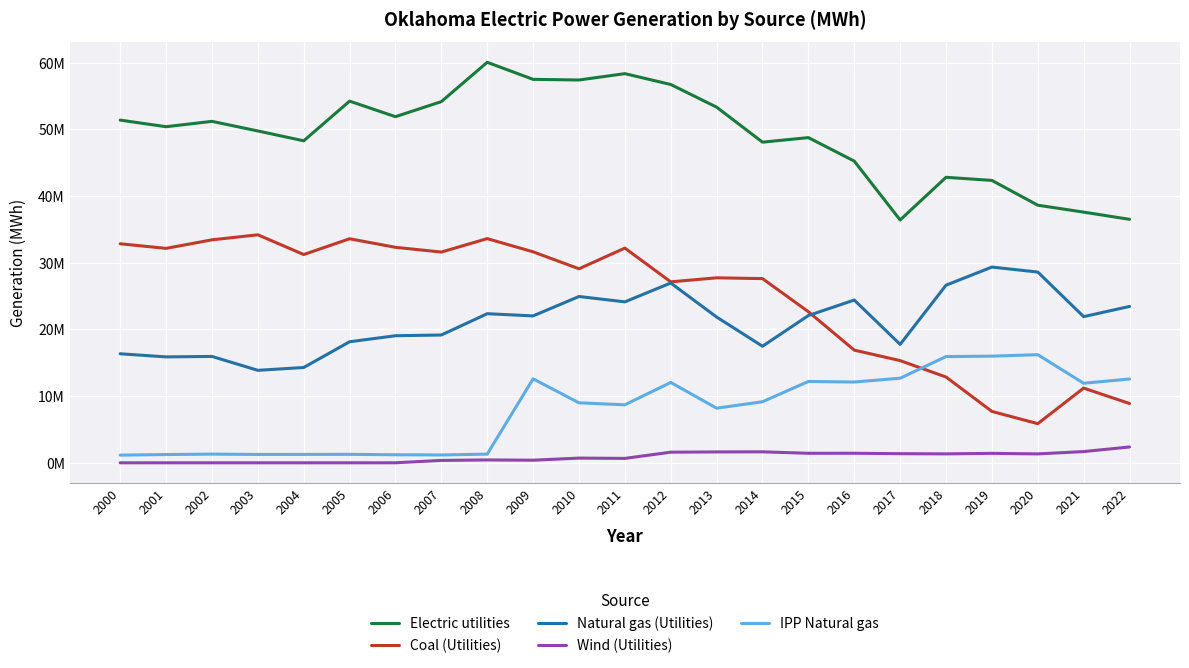

True or false: Wind (Utilities) and Electric utilities cross at least once.

False